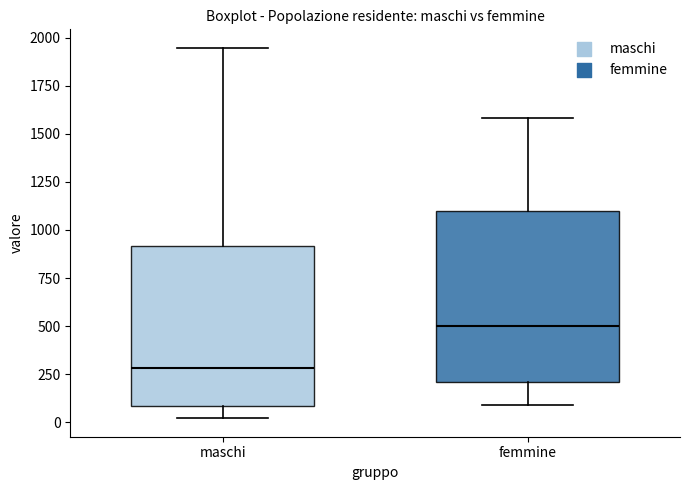

Reading left to right, transcribe this box plot: for each box, give where its median line is, the range the box spans, and where its two whiskers end, as read against the y-axis. The values are not printed on the chart, so give them approximately, as read against the axis.

maschi: median 300, box 100 to 900, whiskers 0 to 1950
femmine: median 500, box 200 to 1100, whiskers 100 to 1600